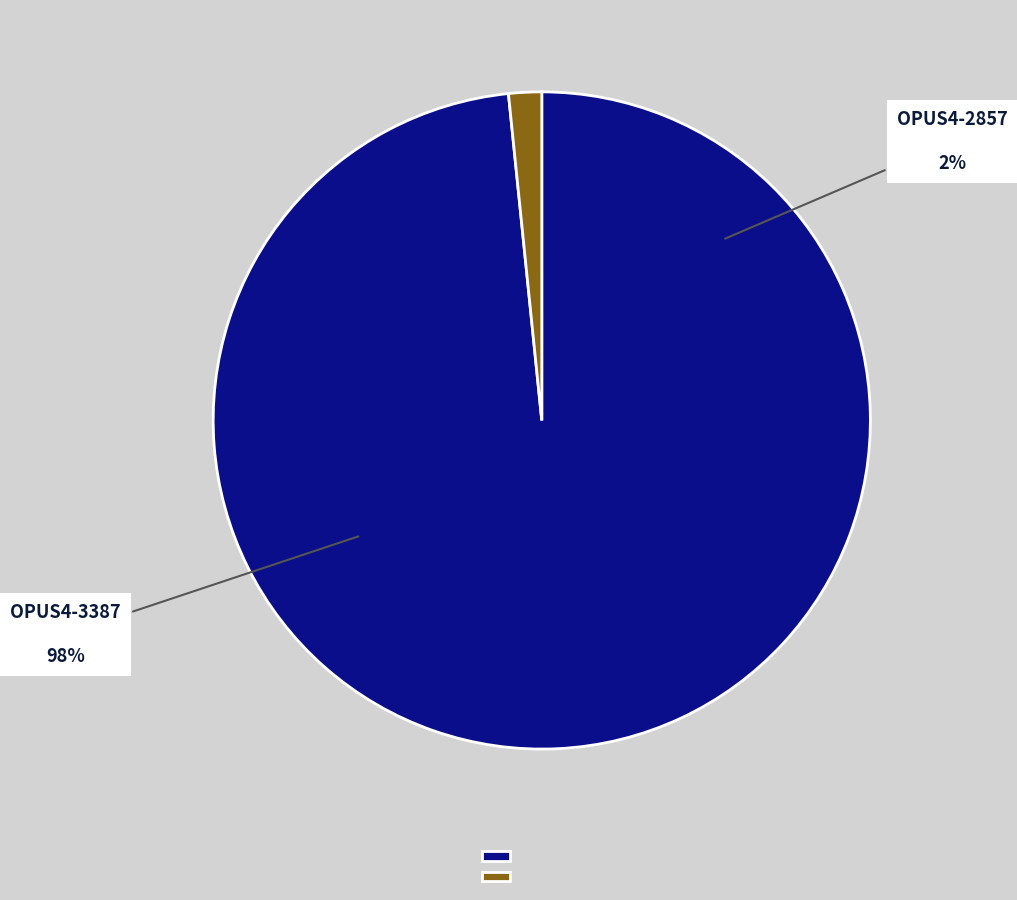

What is the ratio of the value at OPUS4-3387 to the value at OPUS4-2857?

60.8